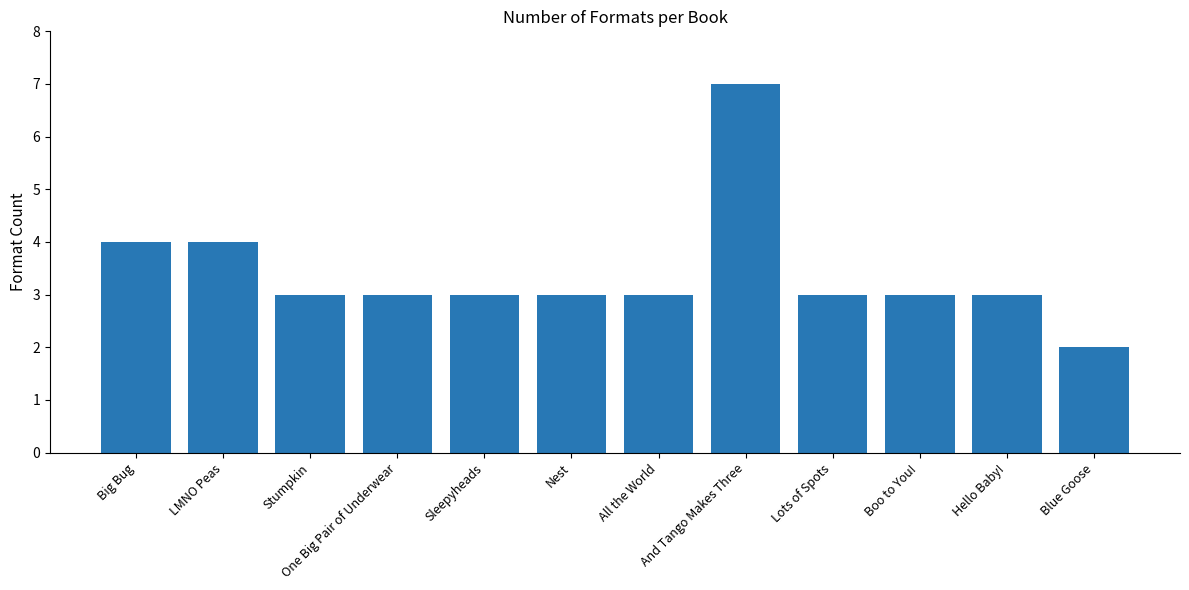

True or false: the data shows 3 at Boo to You!.

True